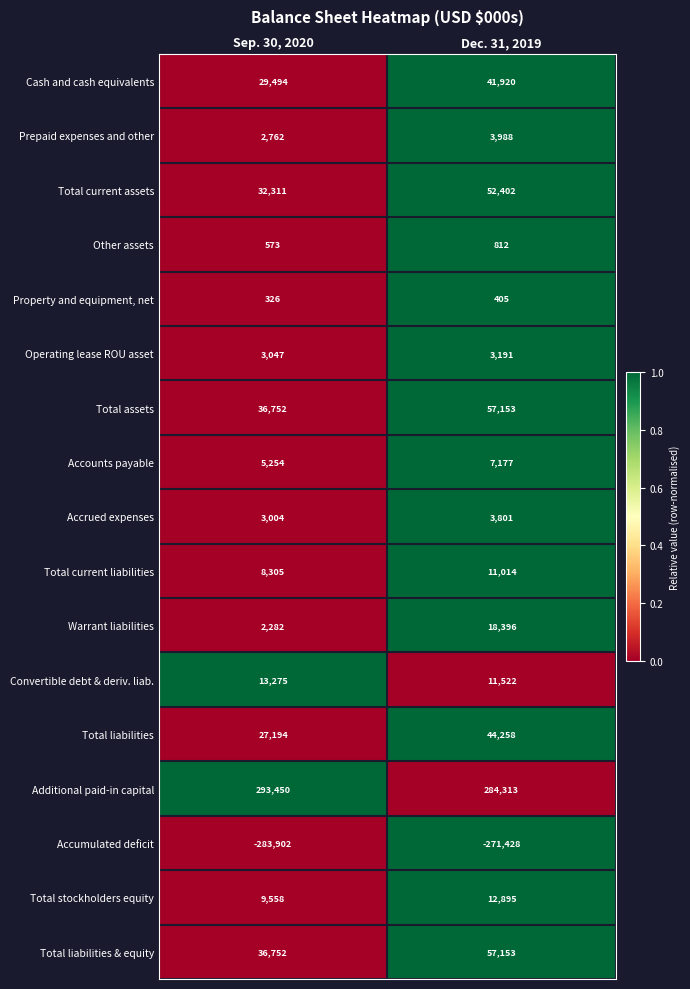

What is the sum of the Total liabilities values at Dec. 31, 2019 and Sep. 30, 2020?

71452